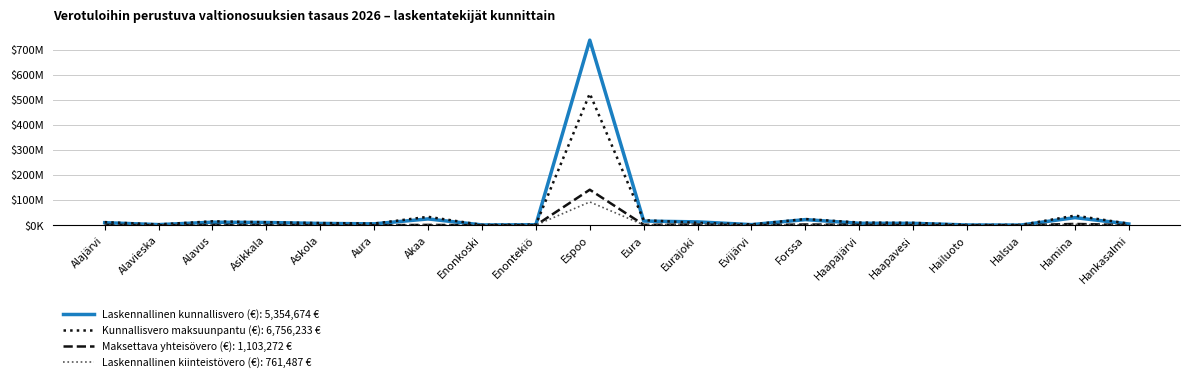

Is this an area chart (filled region under the line)?

No